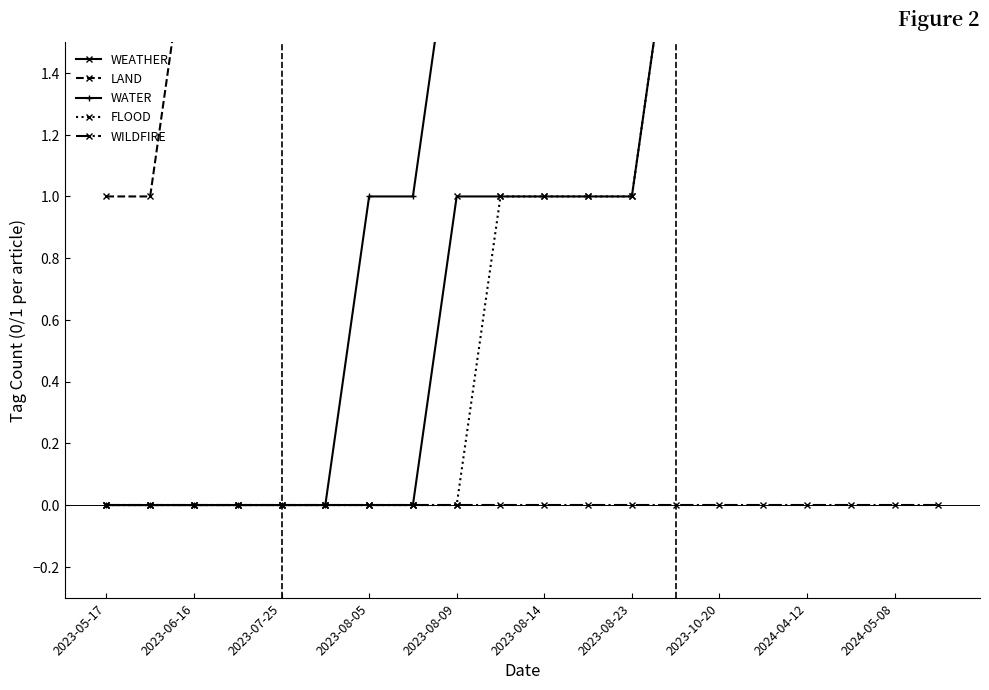

Which series has the widest spread of values?

LAND